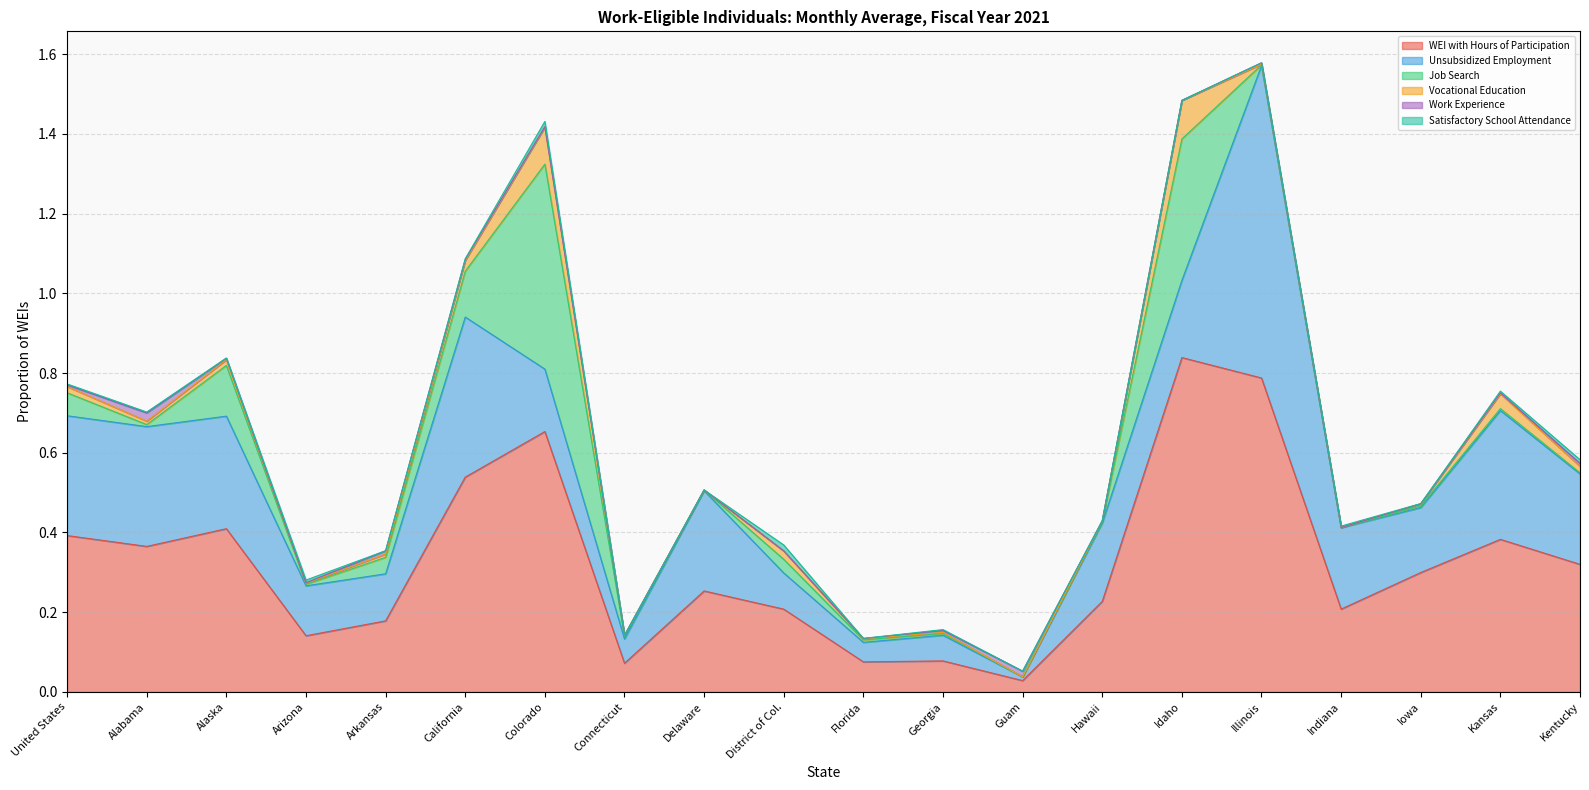

Does the chart display data point markers on the line(s)?

No